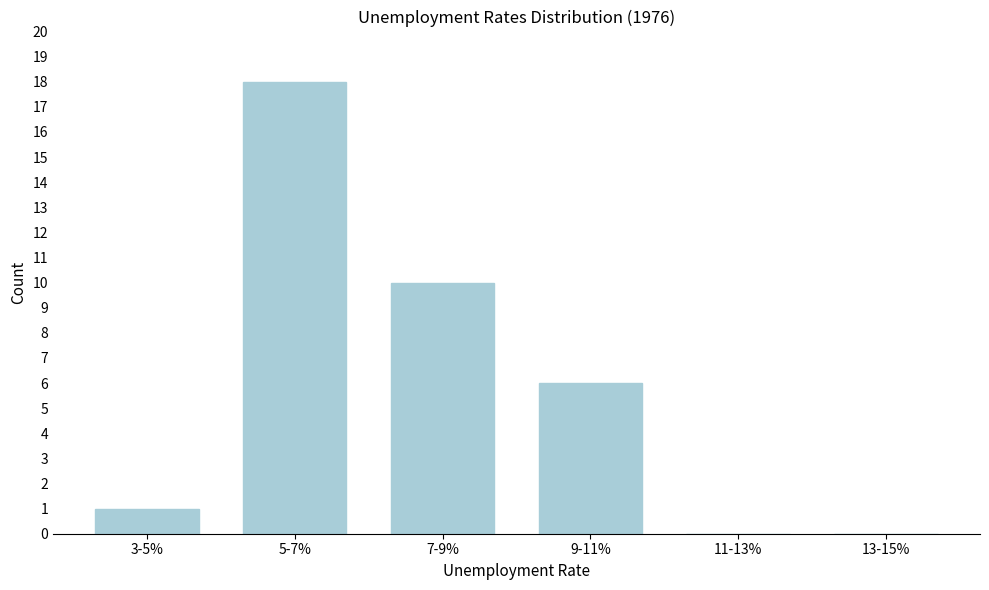

Reading left to right, transcribe all the data shown in this chart.

3-5%=1	5-7%=18	7-9%=10	9-11%=6	11-13%=0	13-15%=0